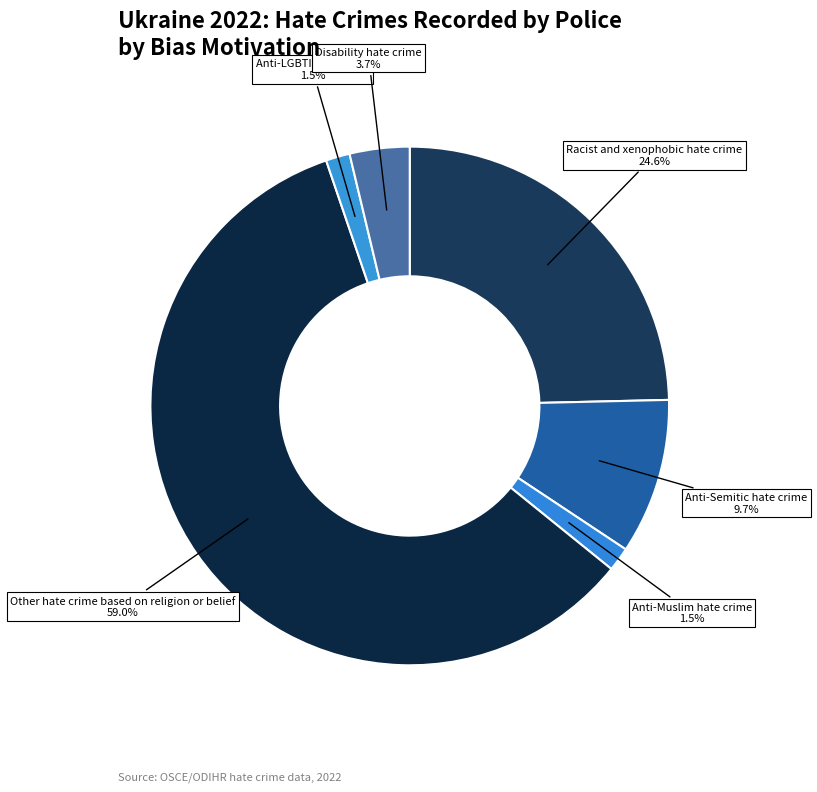

What is the largest slice in the pie chart?

Other hate crime based on religion or belief